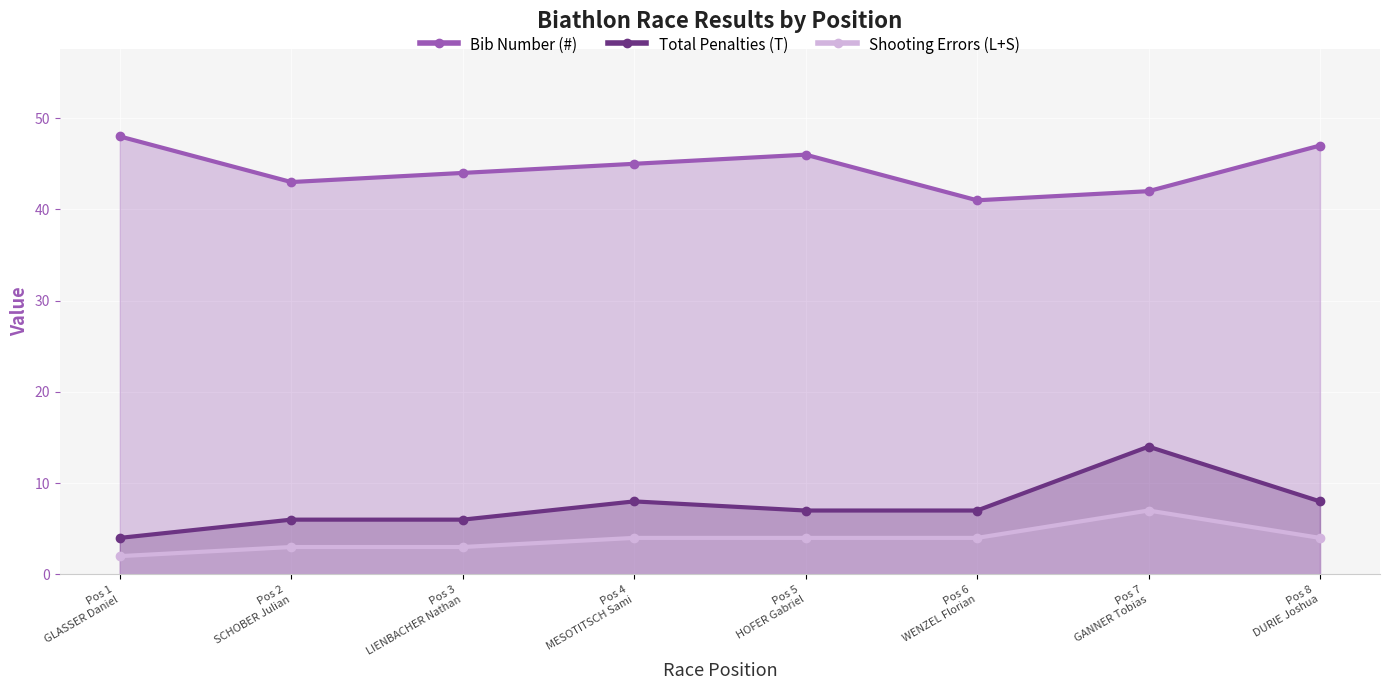

The value of Bib Number (#) at Pos 2
SCHOBER Julian is 58. True or false?

False